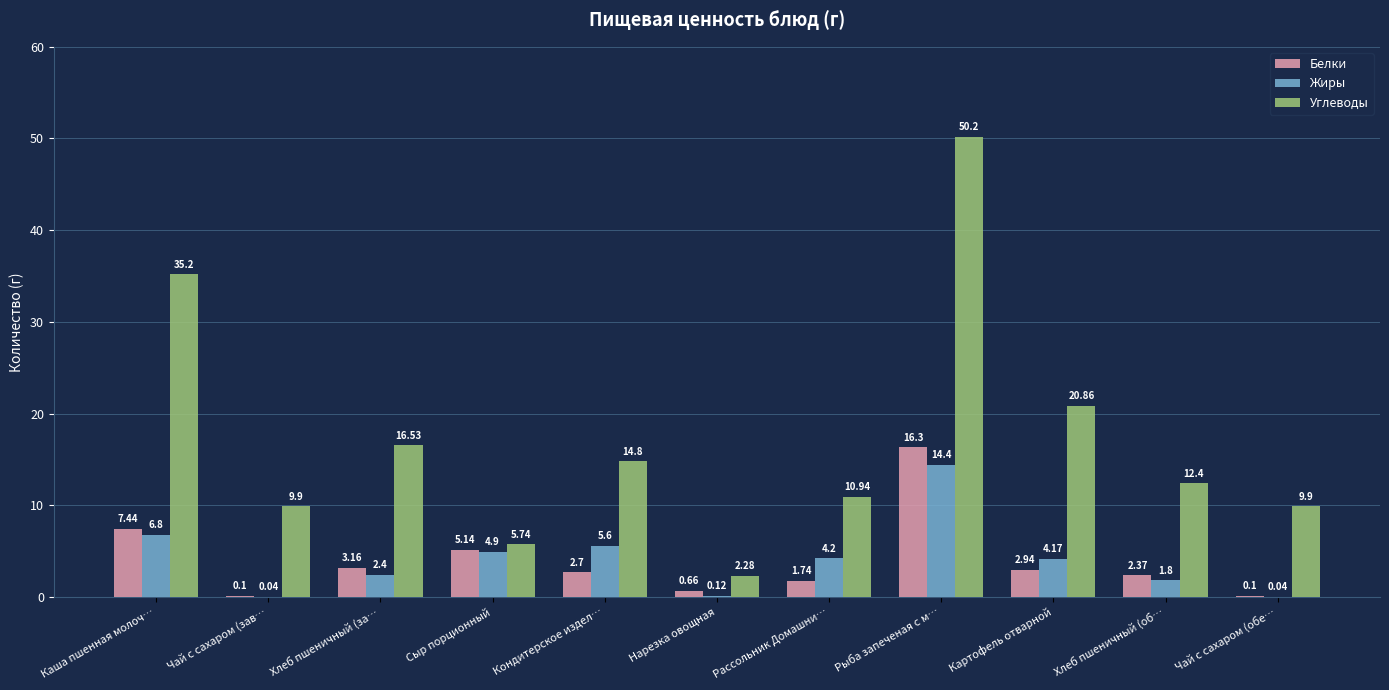

What is the total value across all series at Каша пшенная молоч…?

49.4